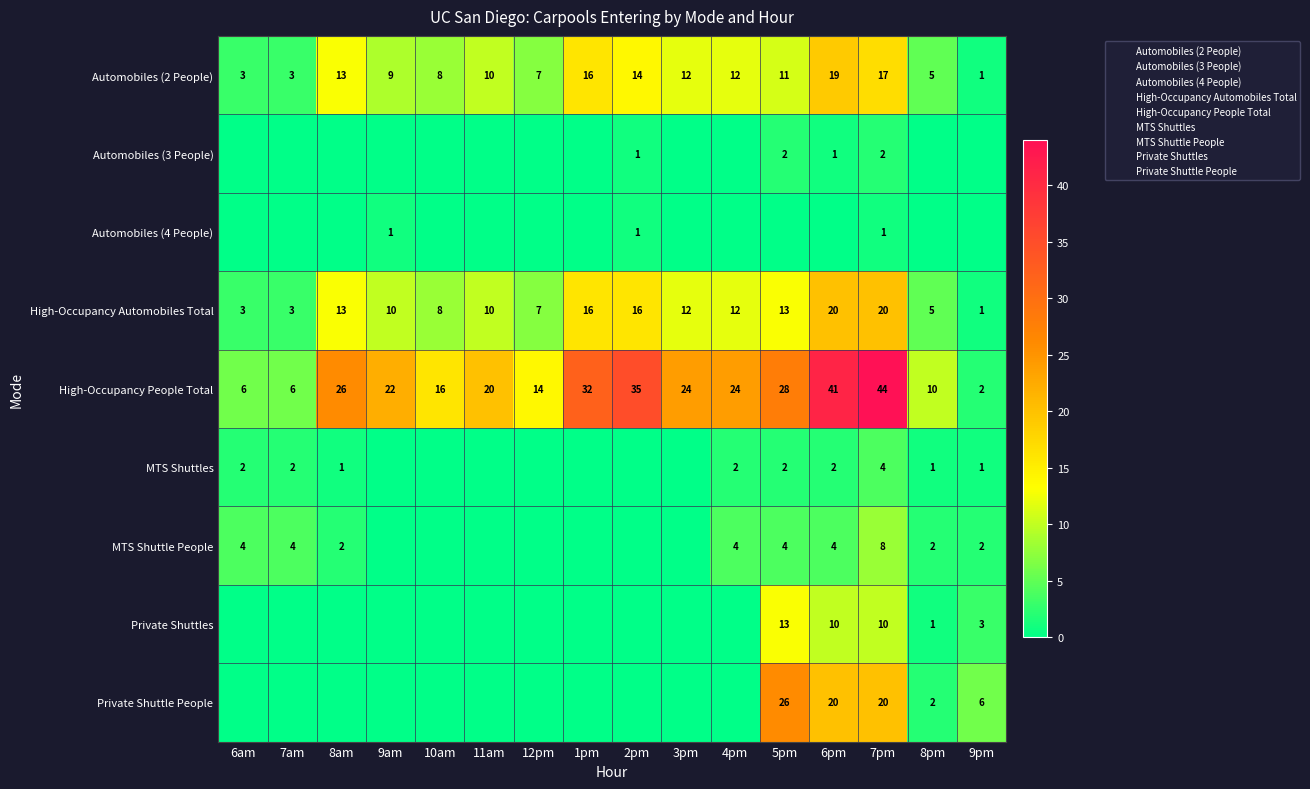

Is it true that High-Occupancy Automobiles Total equals 7 at 12pm?

True